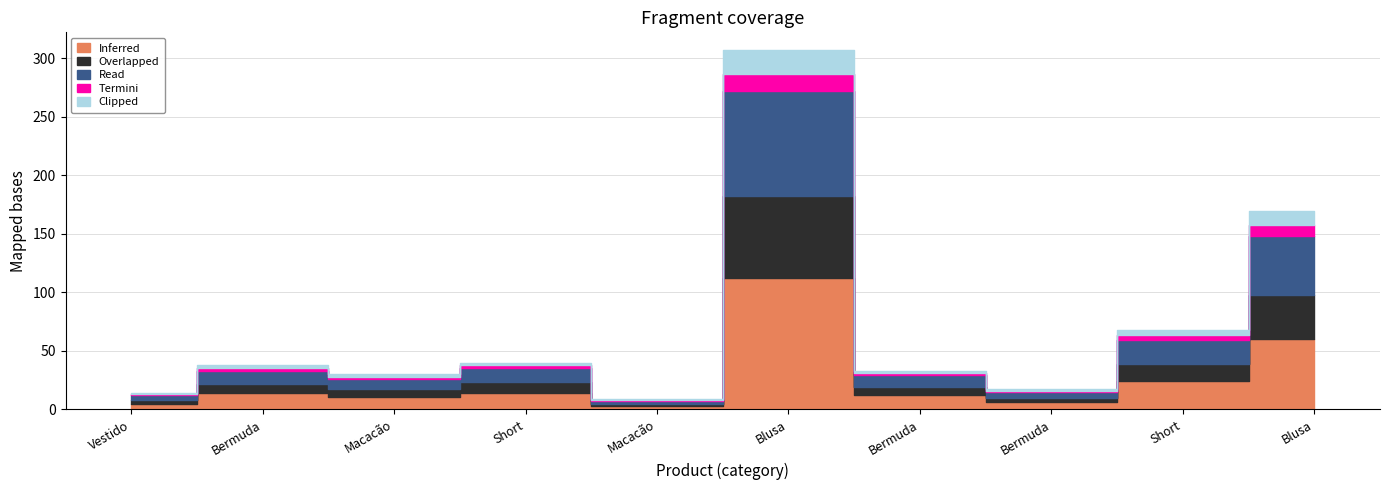

Which series has the largest total across all categories?

Inferred